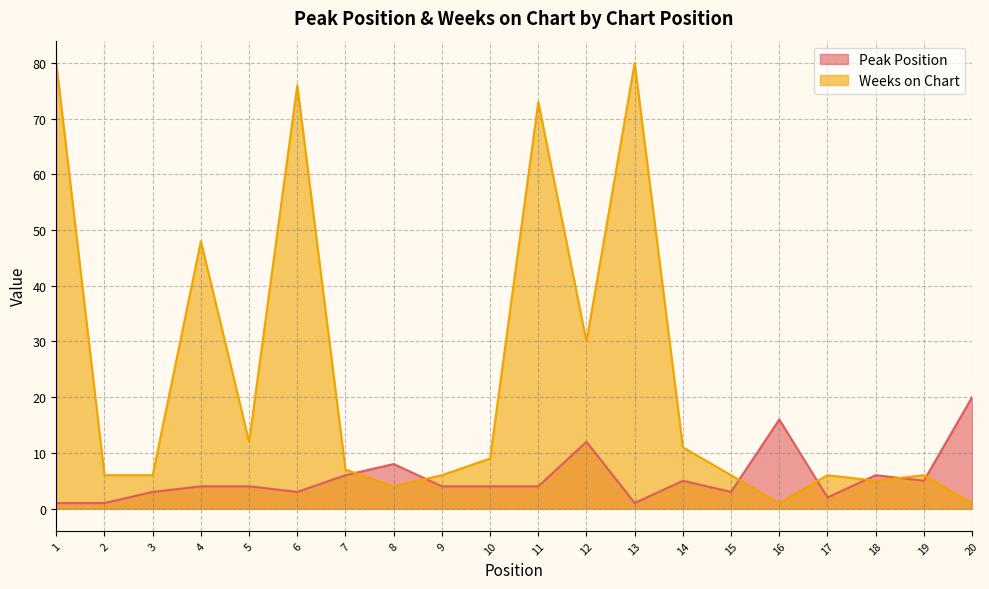

How many interior local peaks does the Peak Position series have?

5